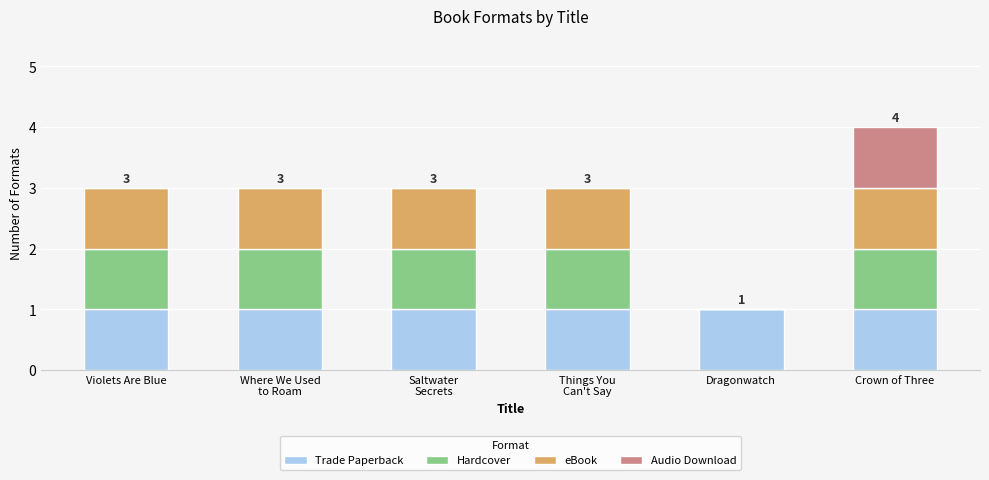

How many series are shown in this chart?

4